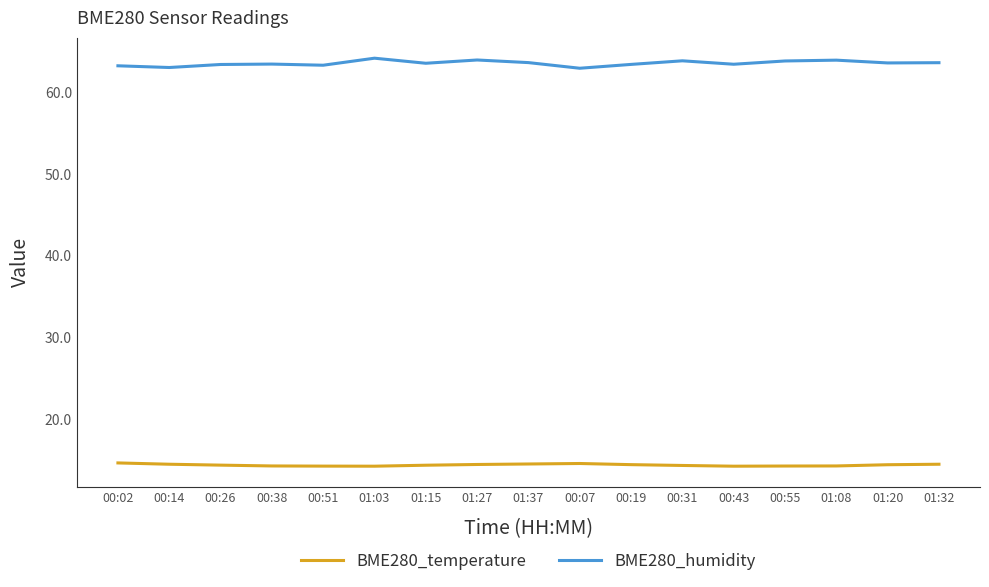

Which series has the largest range (max minus min)?

BME280_humidity